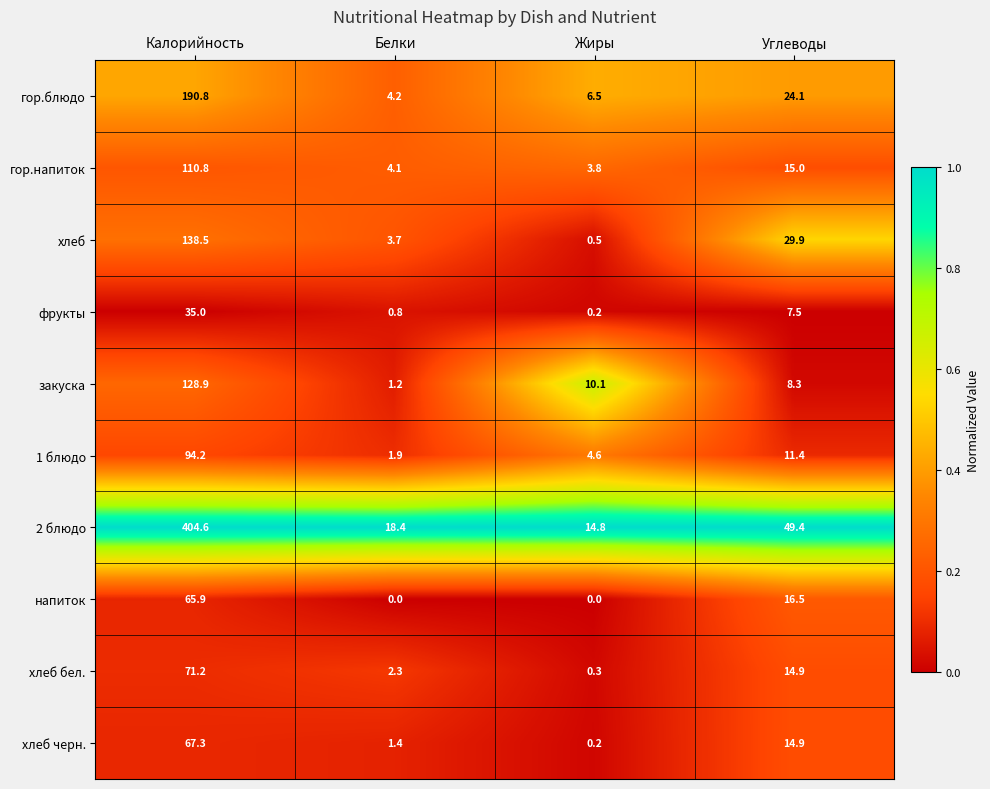

At which label is хлеб черн. closest to 33?

Углеводы